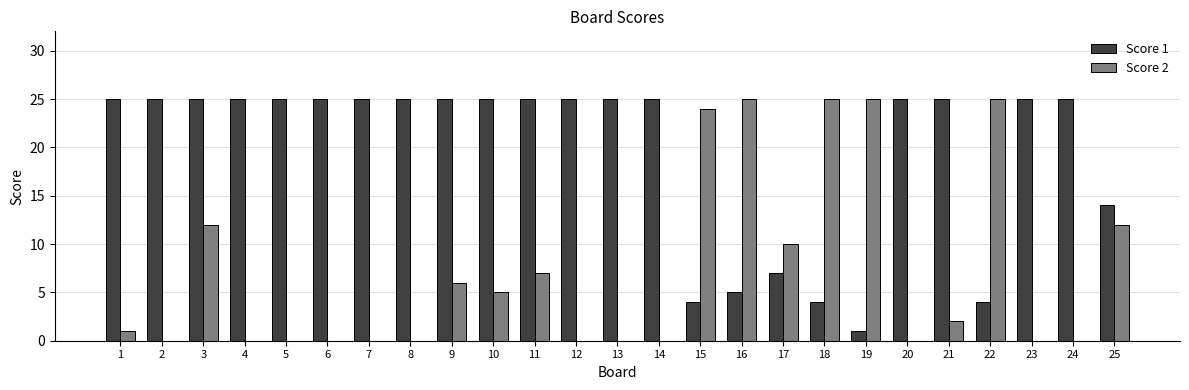

The value of Score 1 at 7 is 25. True or false?

True